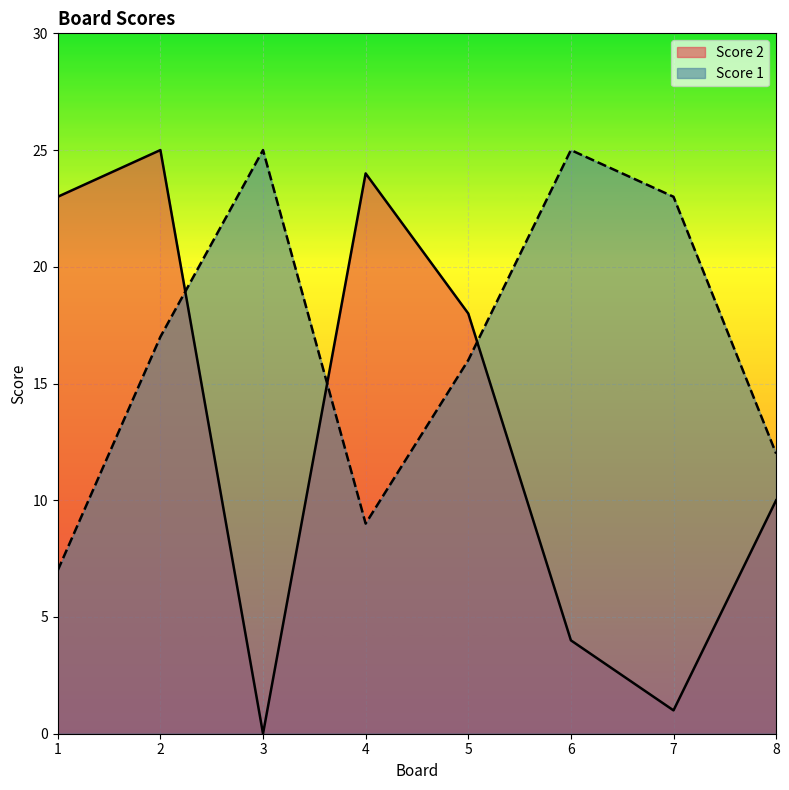

In Score 1, how many points are lower than both neighbors (excluding endpoints)?

1